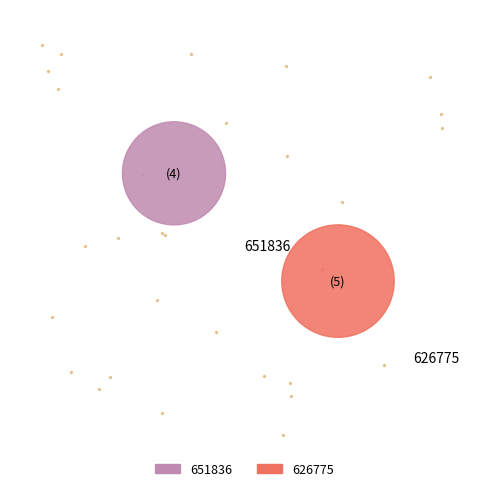

Count the number of slices in the pie.

2